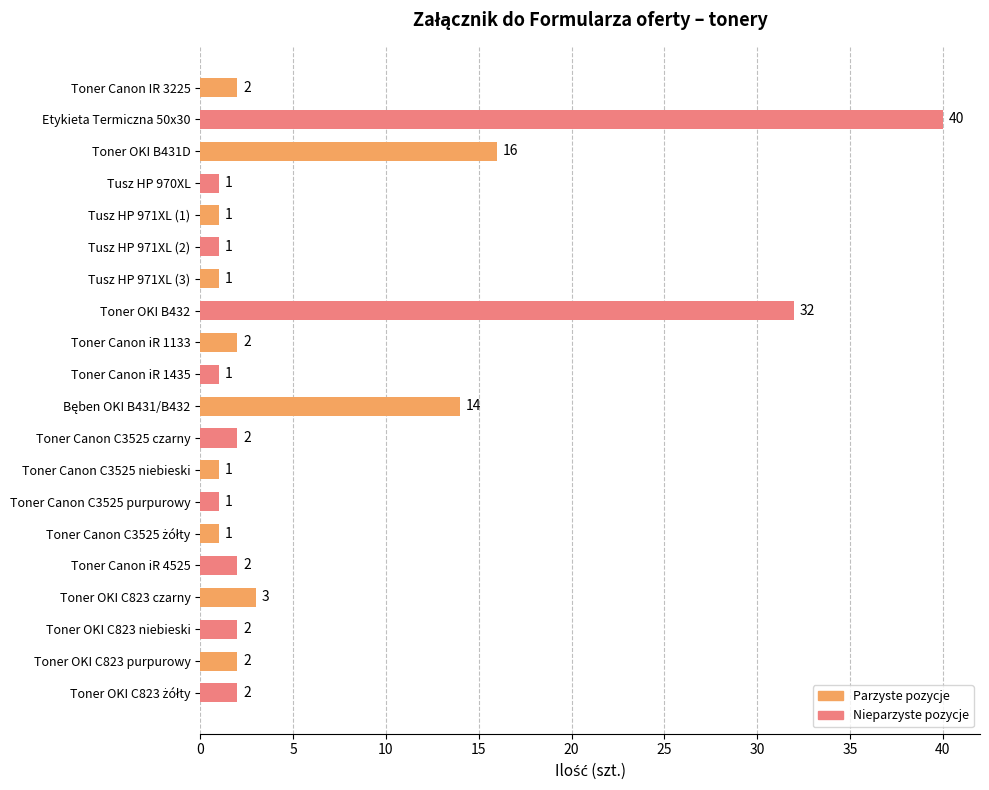

What is the average value?

6